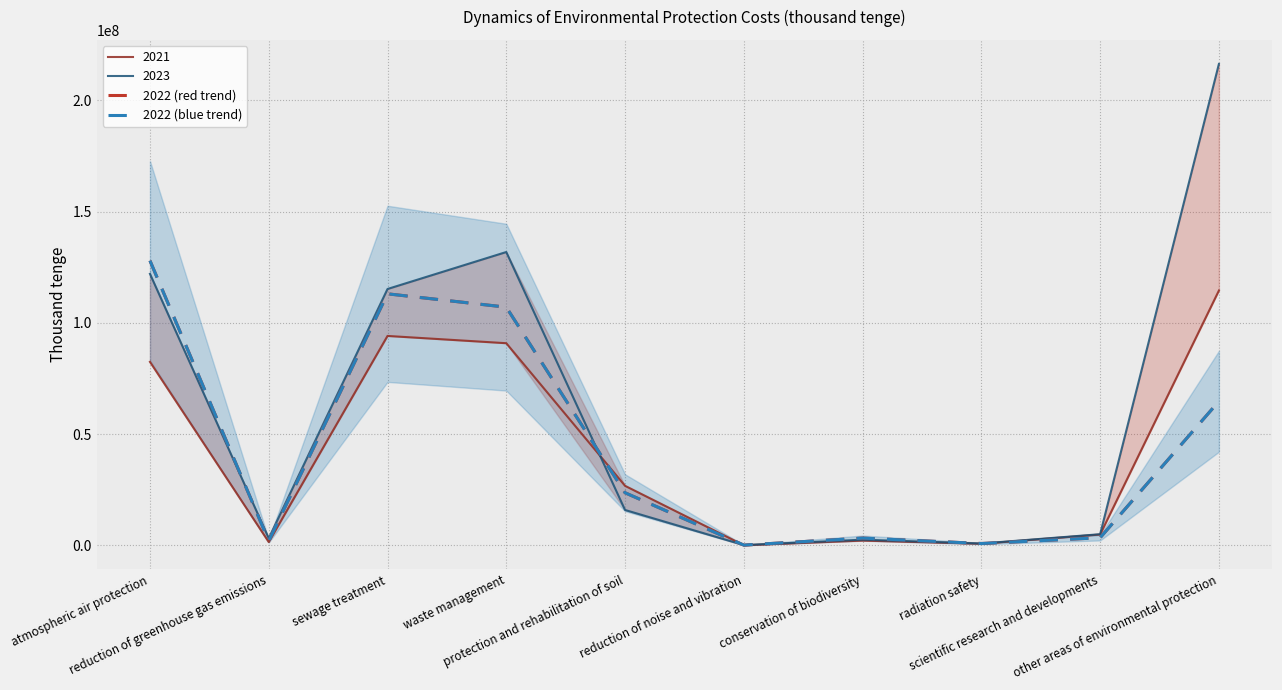

In 2022 (red trend), how many points are lower than both neighbors (excluding endpoints)?

3